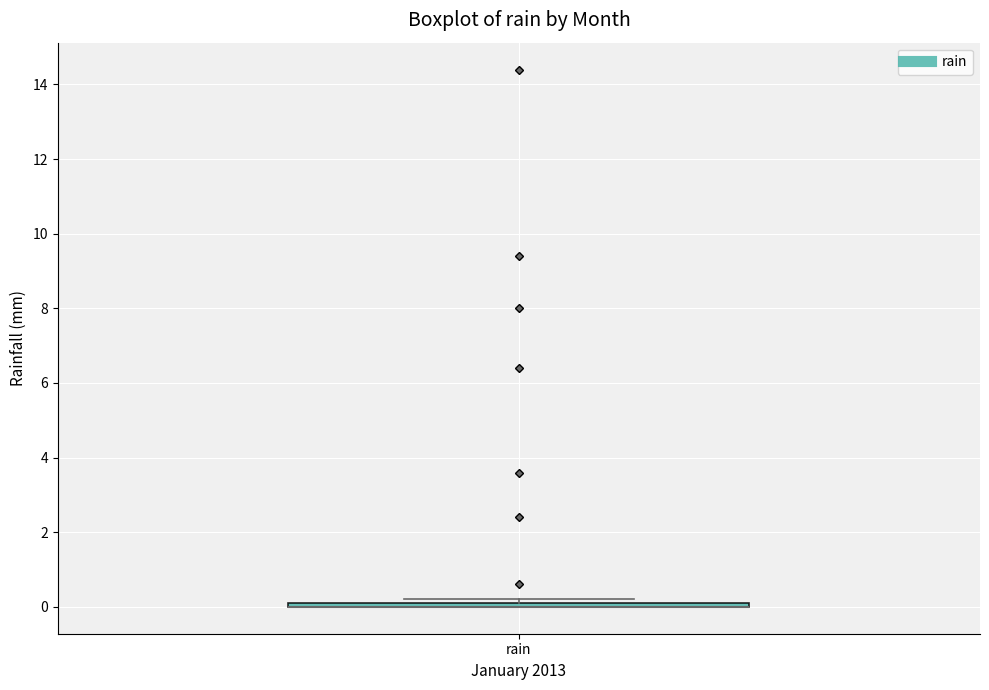

Where is the upper edge of the box for rain on the y-axis? The values are not printed on the chart, so give them approximately, as read against the axis.

0.2